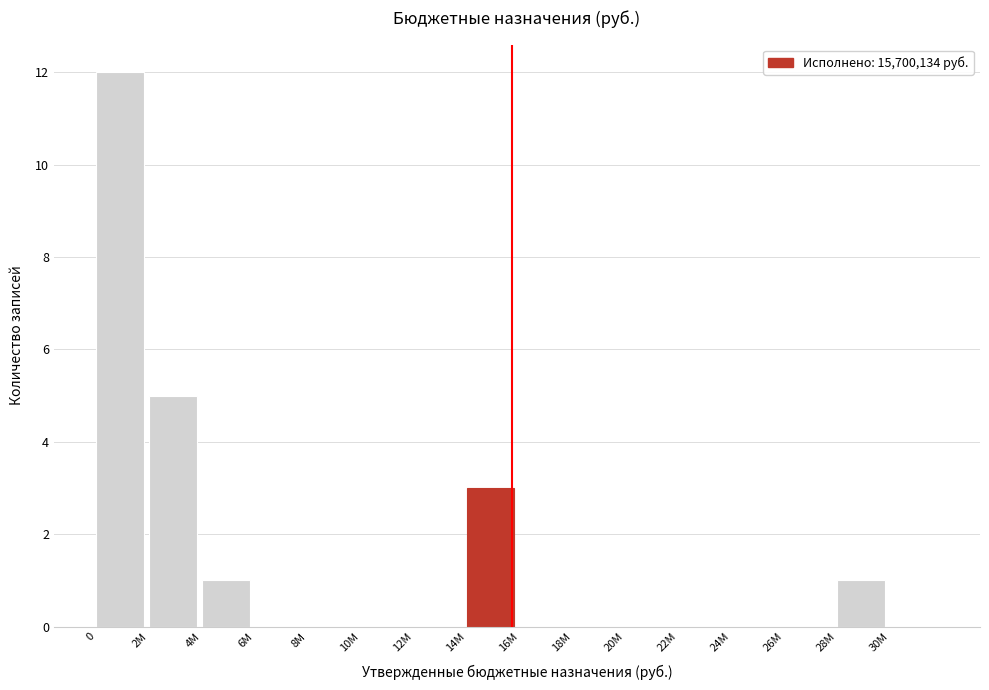

Reading right to left, transcribe all the data shown in this chart.

30M=0	28M=1	26M=0	24M=0	22M=0	20M=0	18M=0	16M=0	14M=3	12M=0	10M=0	8M=0	6M=0	4M=1	2M=5	0=12